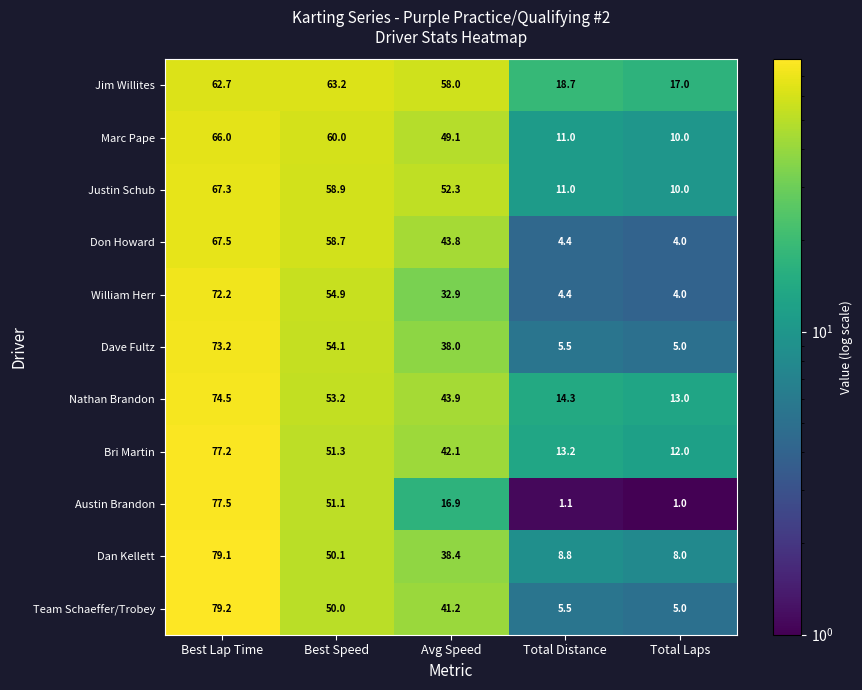

What is the average value of the Team Schaeffer/Trobey series?

36.2